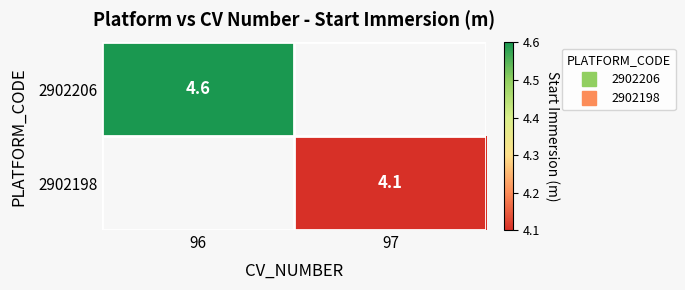

Read the 2902206 value at 96.

4.6